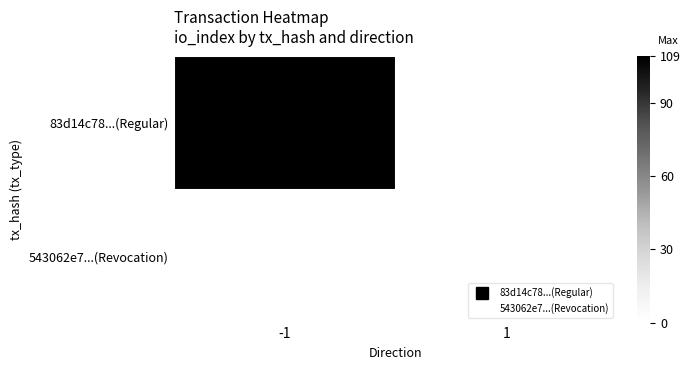

What is the greatest value displayed?

109